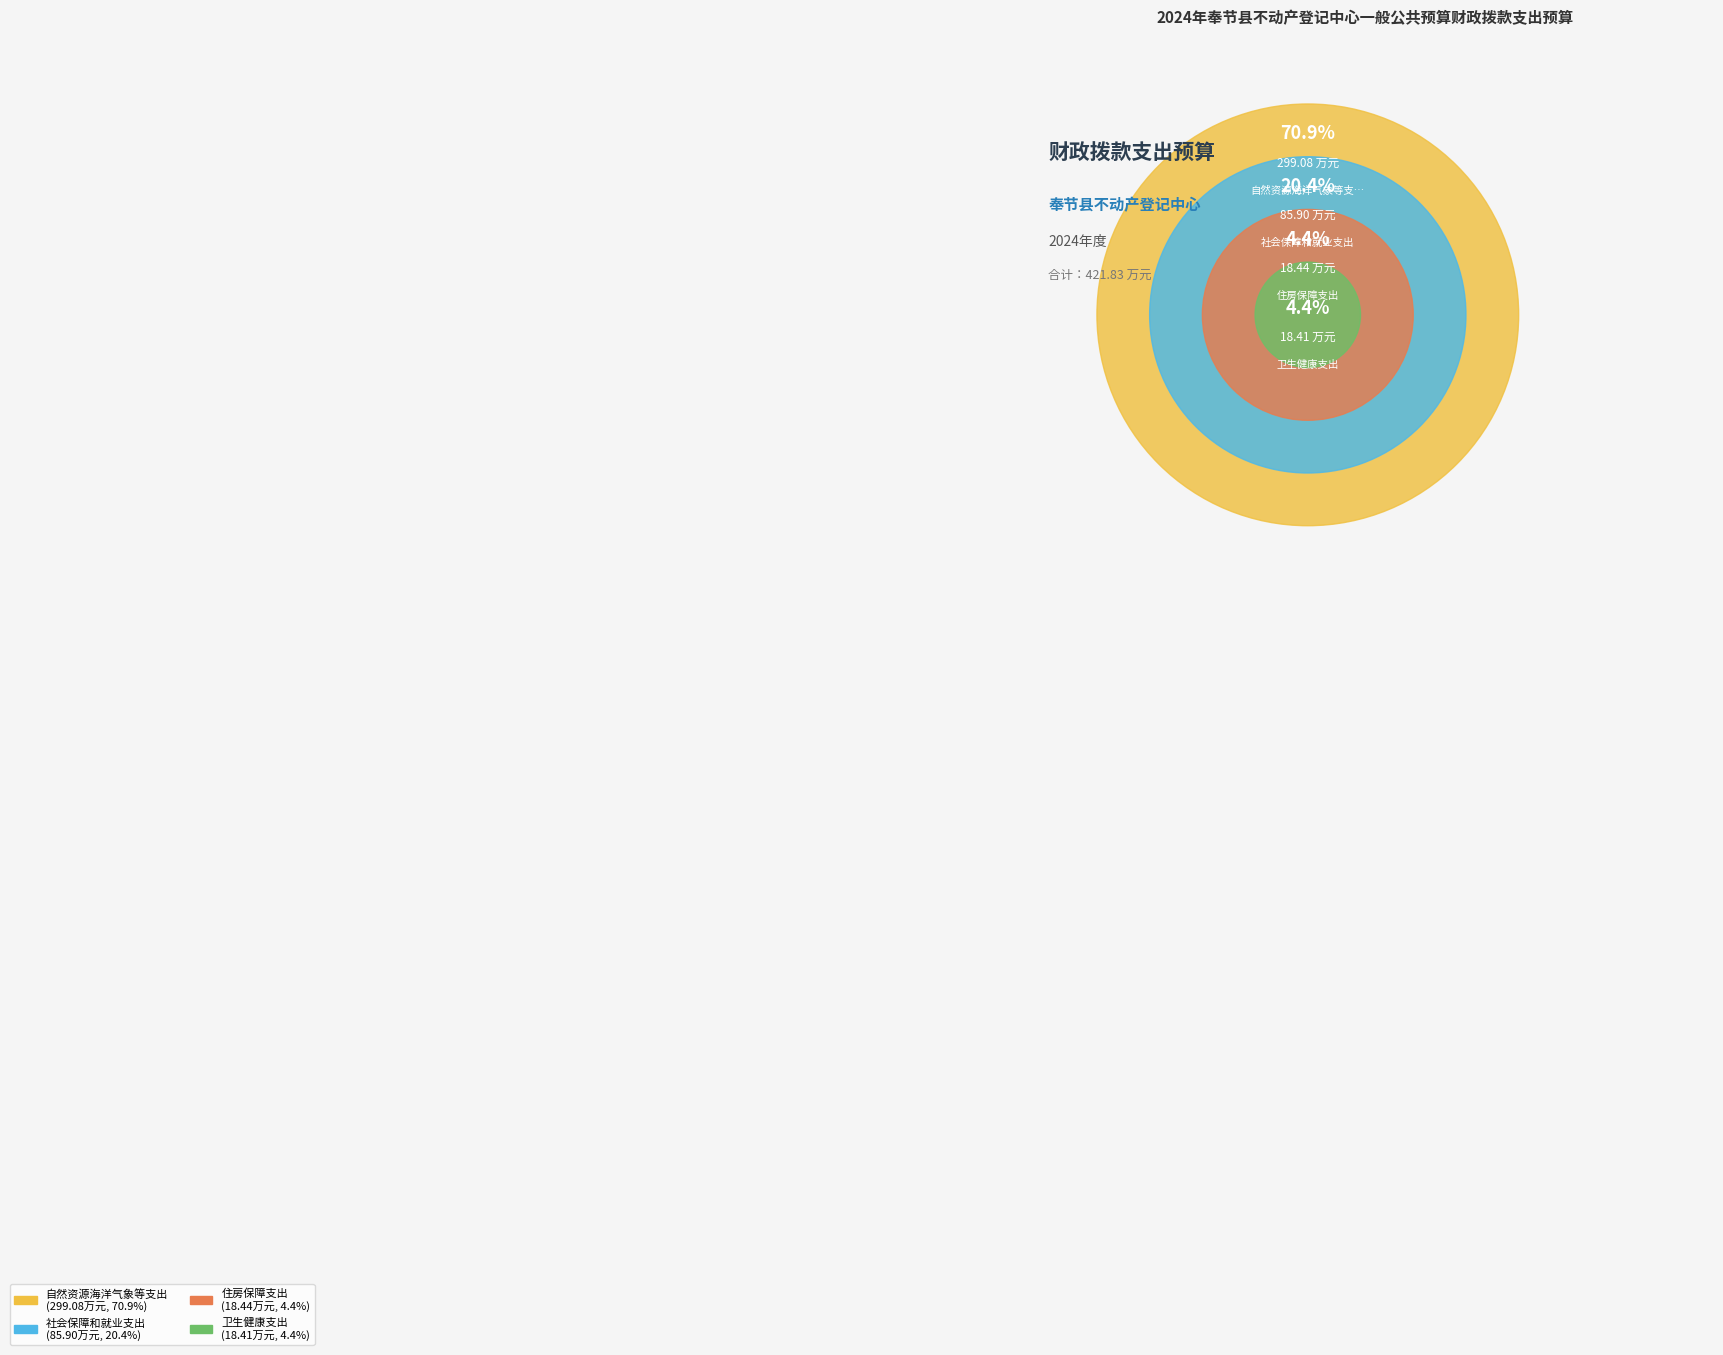

How many slices are in this pie chart?

4